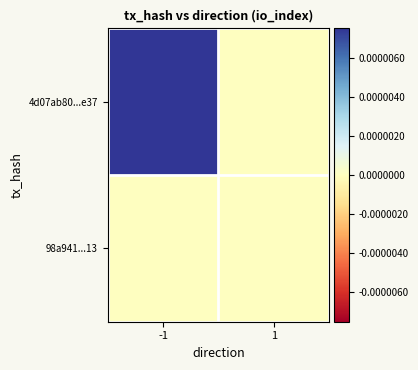

How many data points does each series have?

2